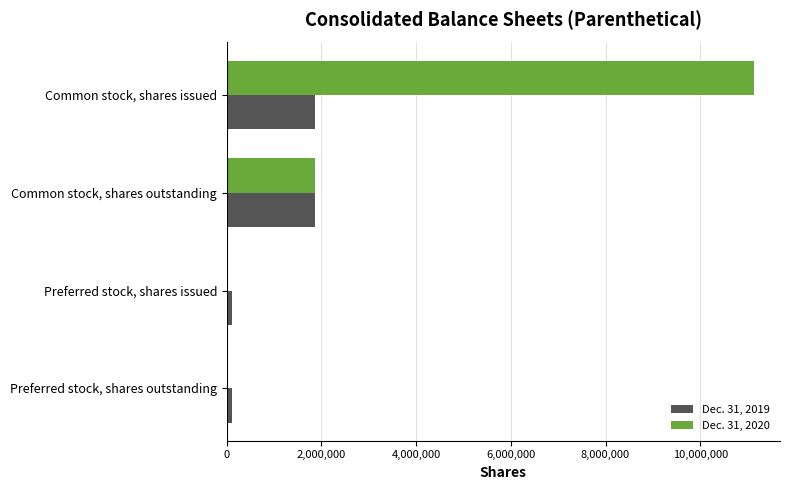

What are all the series names shown in the legend?

Dec. 31, 2019, Dec. 31, 2020